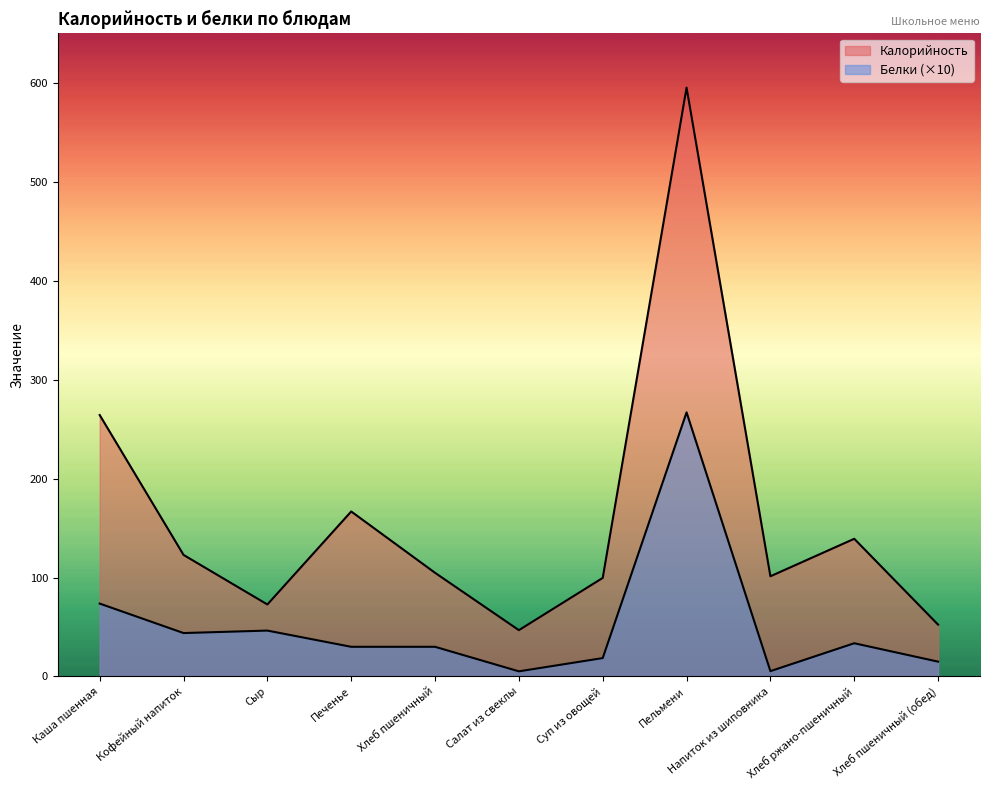

How many data points in Калорийность are less than 104?

5